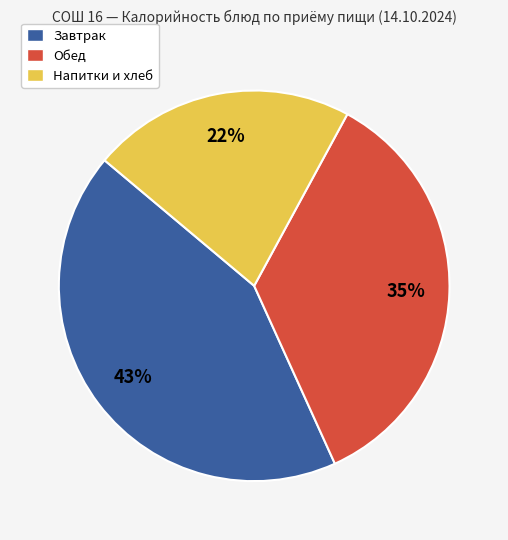

To the nearest percent, what is the difference between the largest and smallest slice percentages?

21%